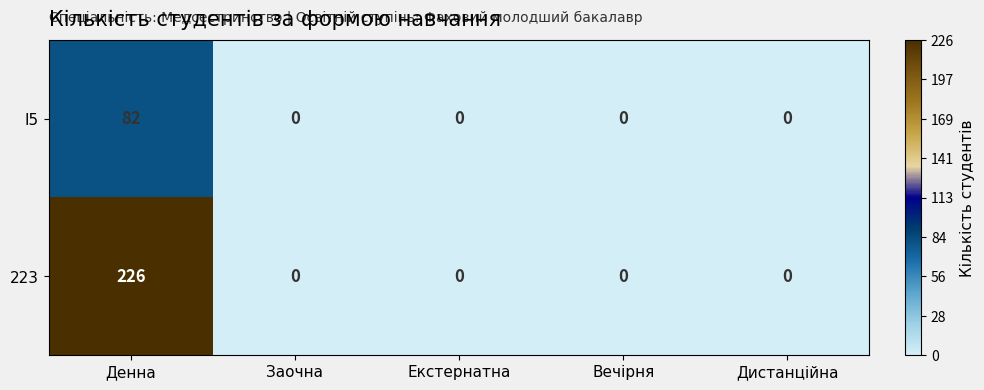

The value of I5 at Дистанційна is -49. True or false?

False